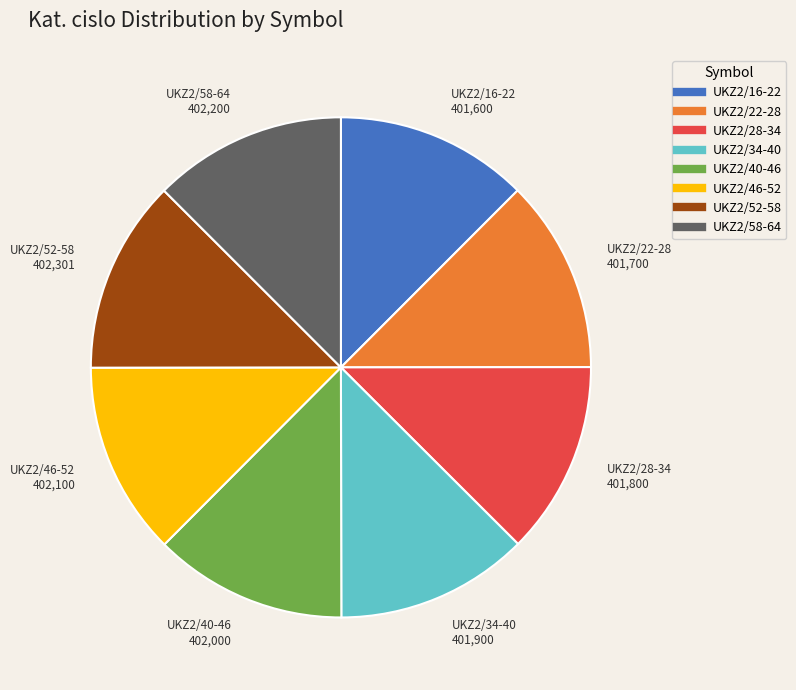

Combined, do UKZ2/34-40 and UKZ2/52-58 account for over 50%?

No